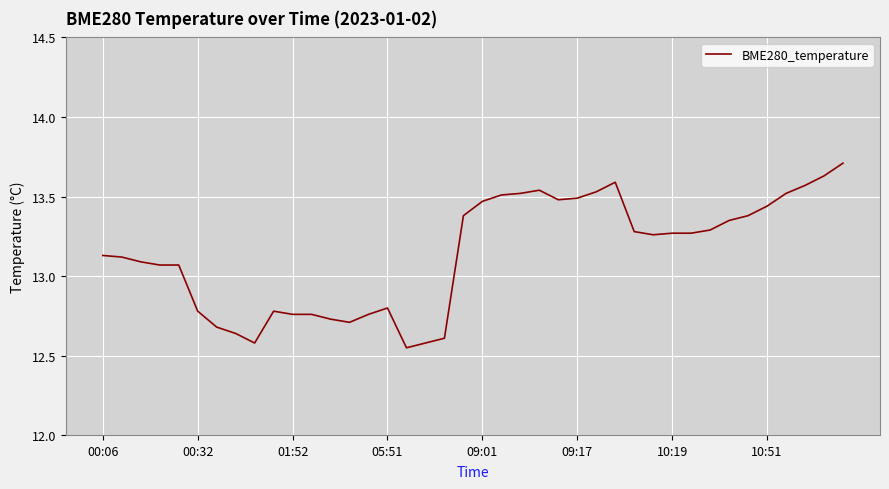

What is the greatest value displayed?

13.7